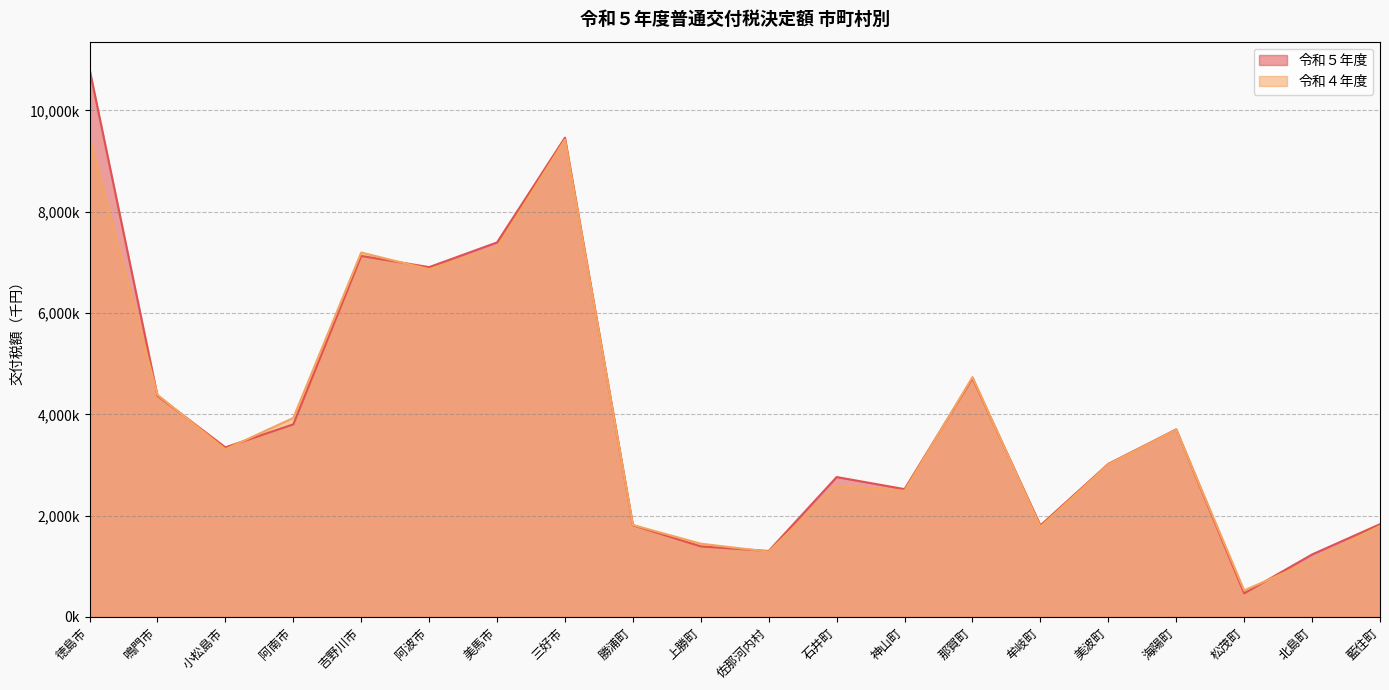

At 那賀町, list the series in order from largest to smallest.

令和４年度, 令和５年度